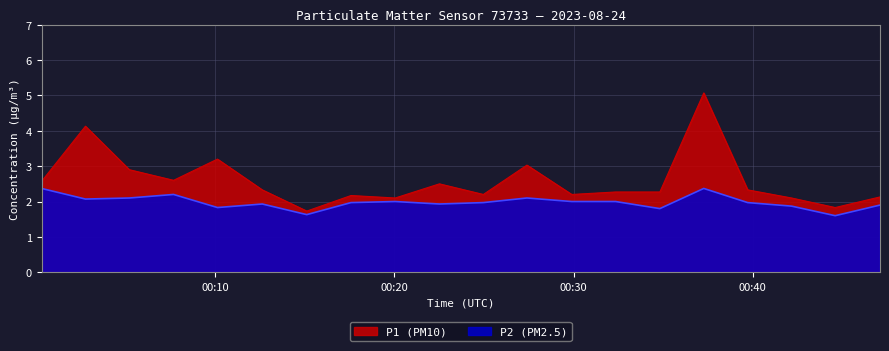

Rank the series by their maximum value, from lowest to highest.

P2 (PM2.5), P1 (PM10)